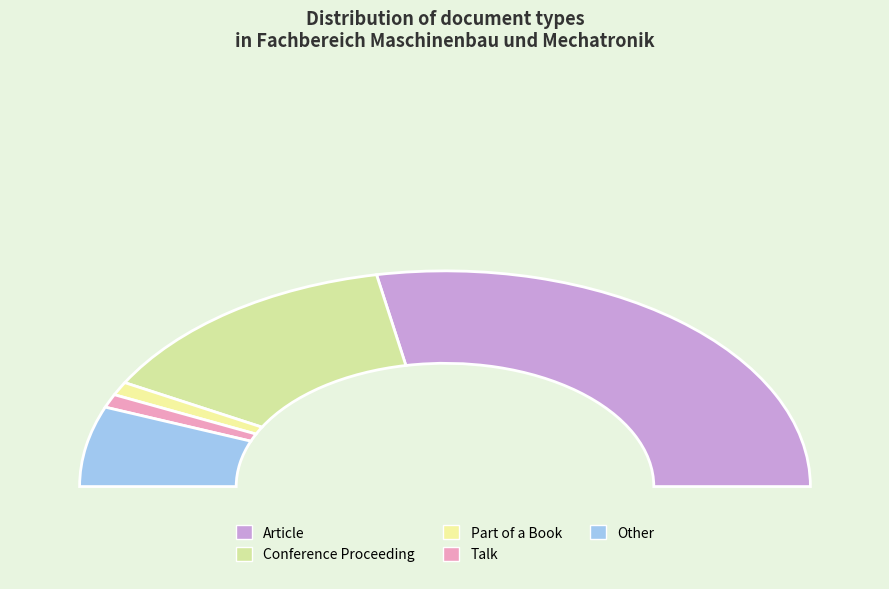

What is the ratio of the value at Article to the value at Talk?

28.0